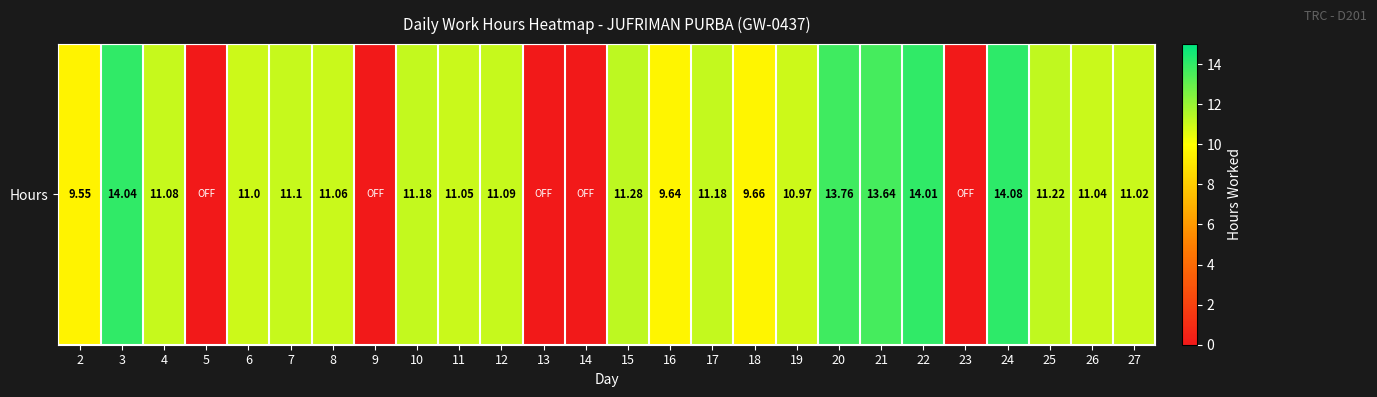

At which category does the chart reach its minimum across all series?

5